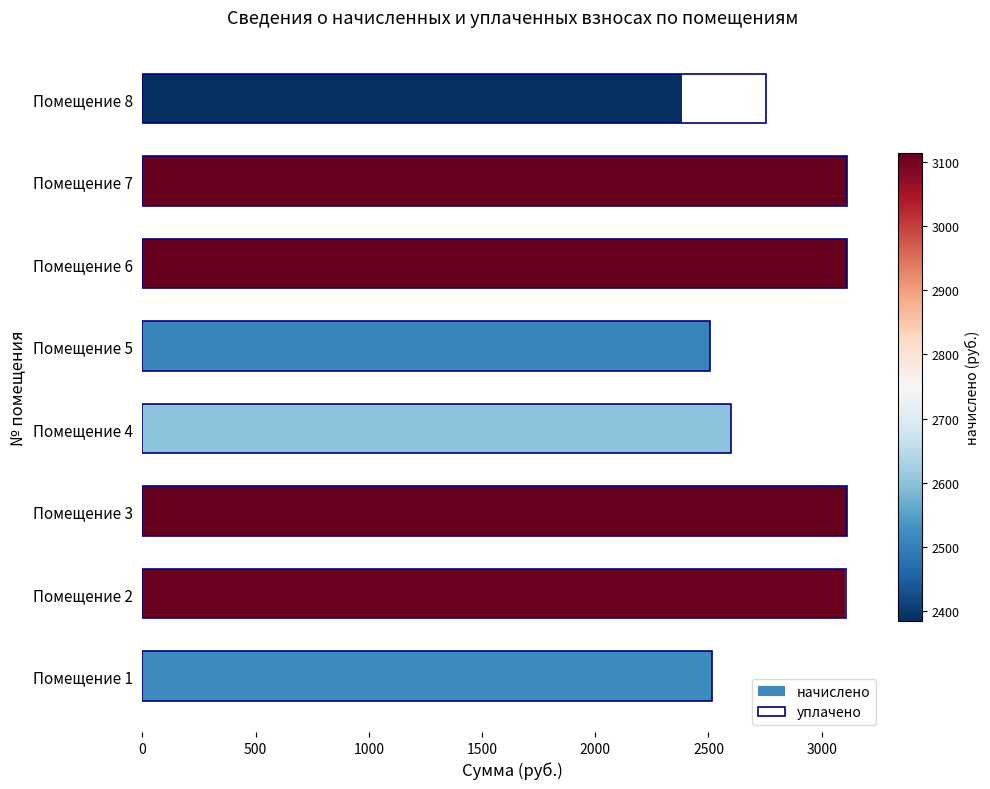

How many values in the уплачено series are below 3106?

4